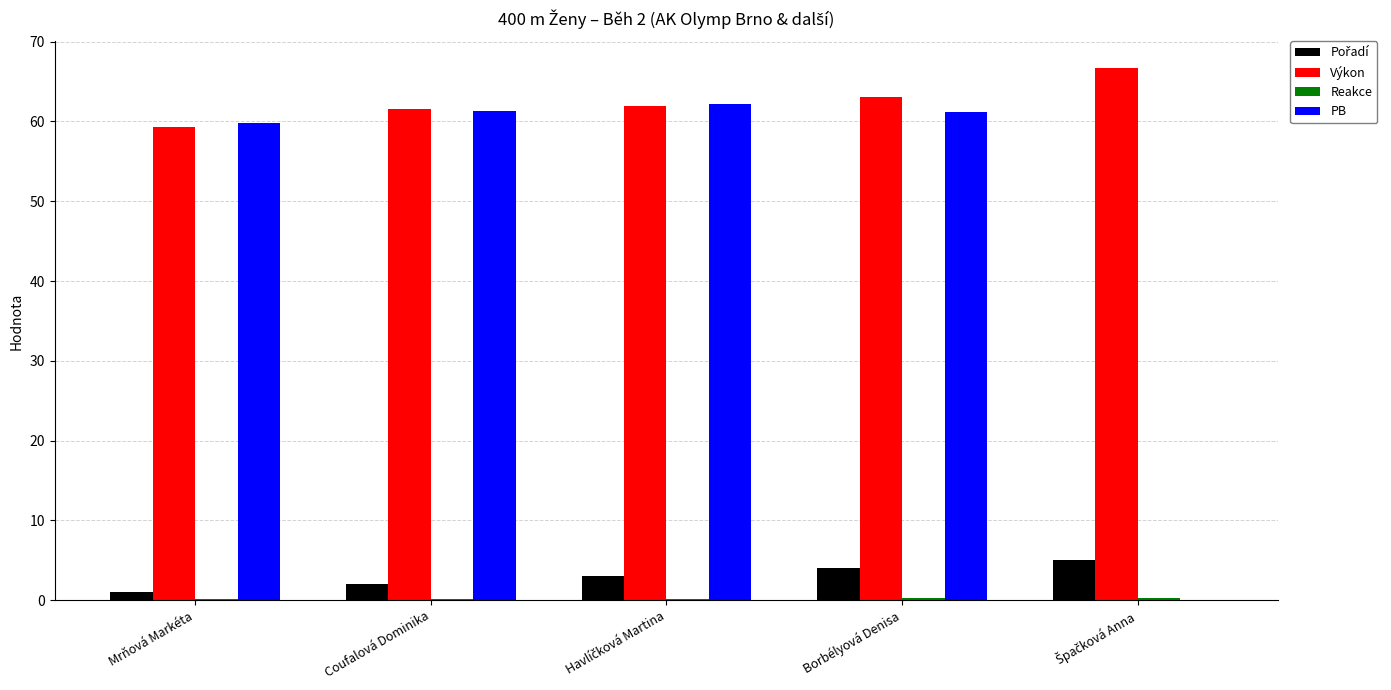

The value of PB at Borbélyová Denisa is 61.1. True or false?

True